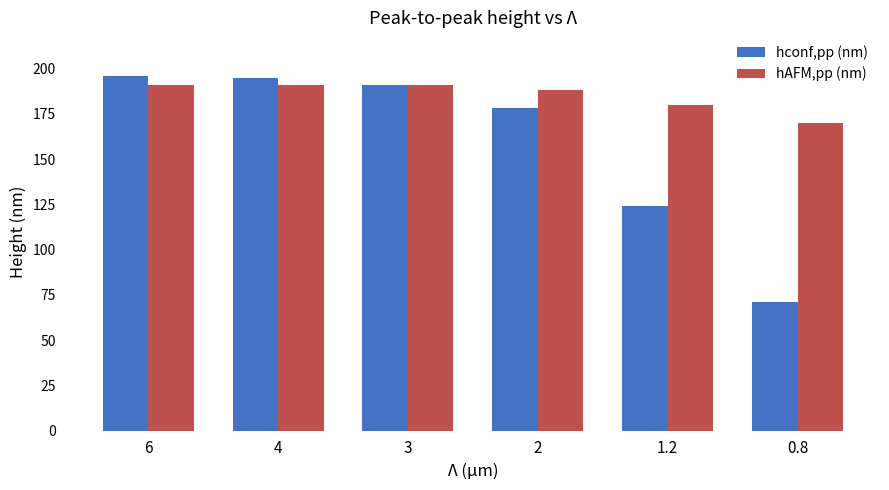

What is the highest value of the hconf,pp (nm) series?

196